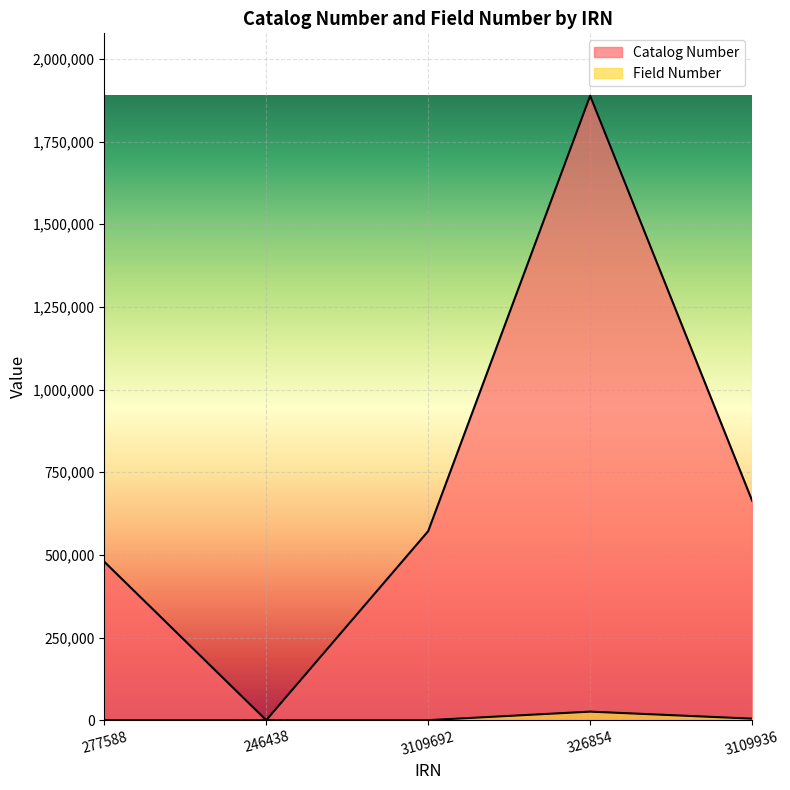

List the labels in order of Catalog Number value, smallest first.

246438, 277588, 3109692, 3109936, 326854